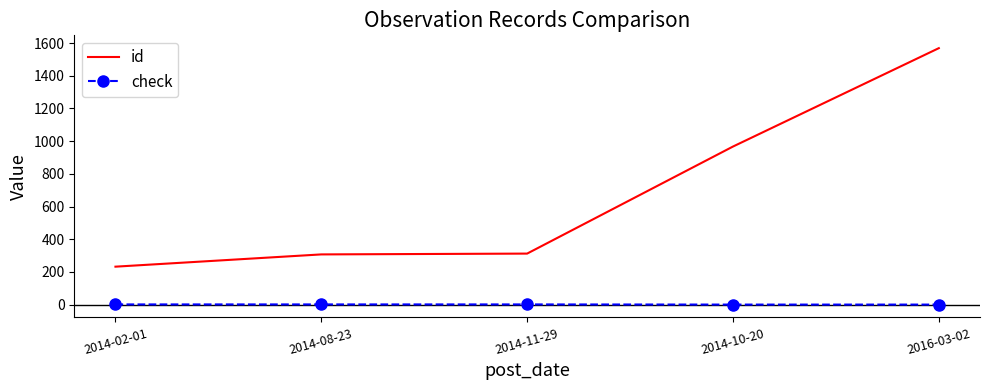

What is the approximate value of check at 2014-11-29?

1